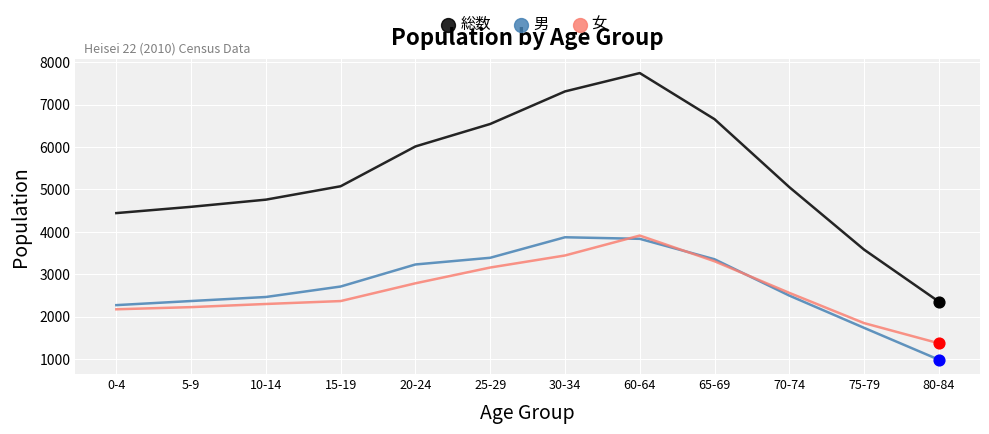

What is the total value across all series at 80-84?

4702